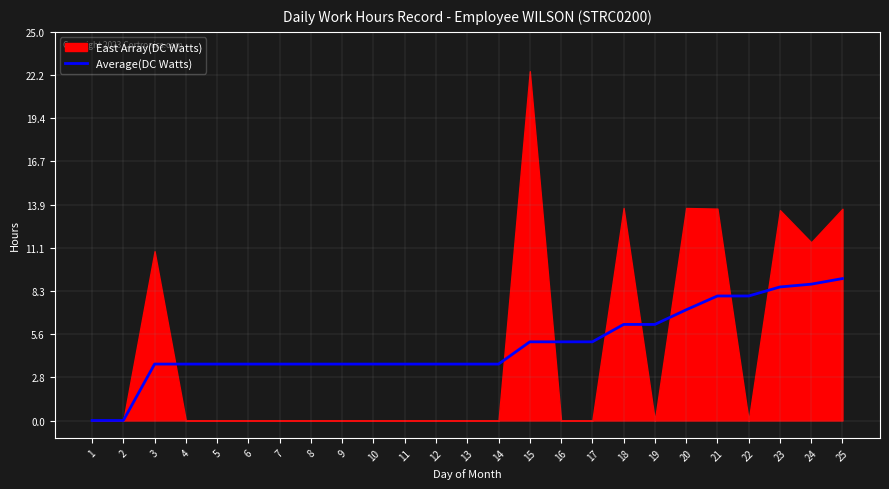

What is the maximum value for Average(DC Watts)?

9.1